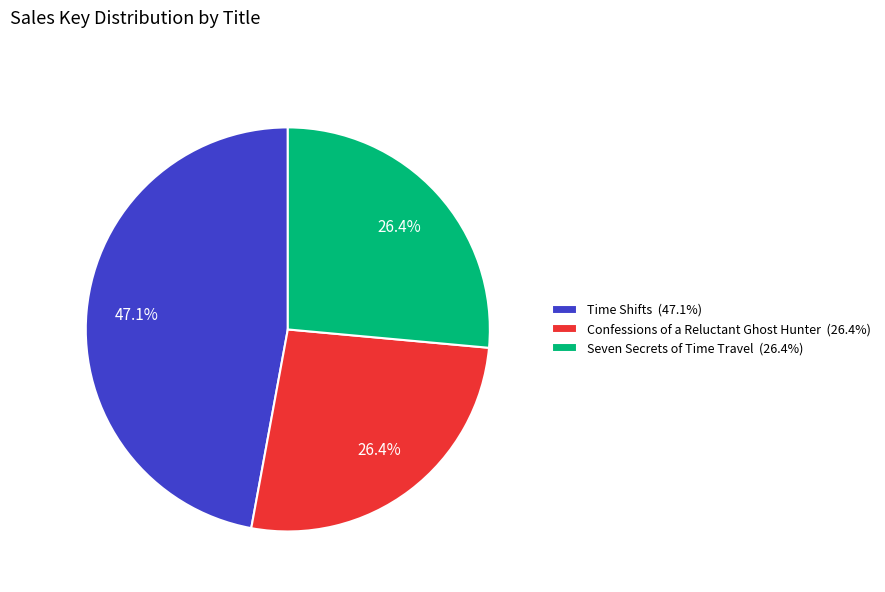

How much of the chart is everything except Seven Secrets of Time Travel (26.4%)?

73.6%